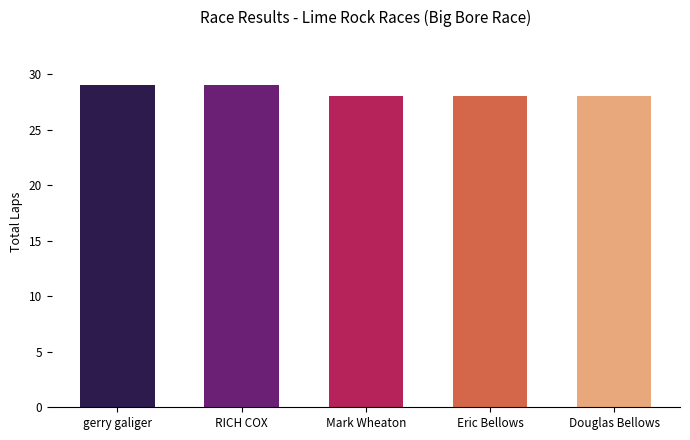

What is the greatest value displayed?

29